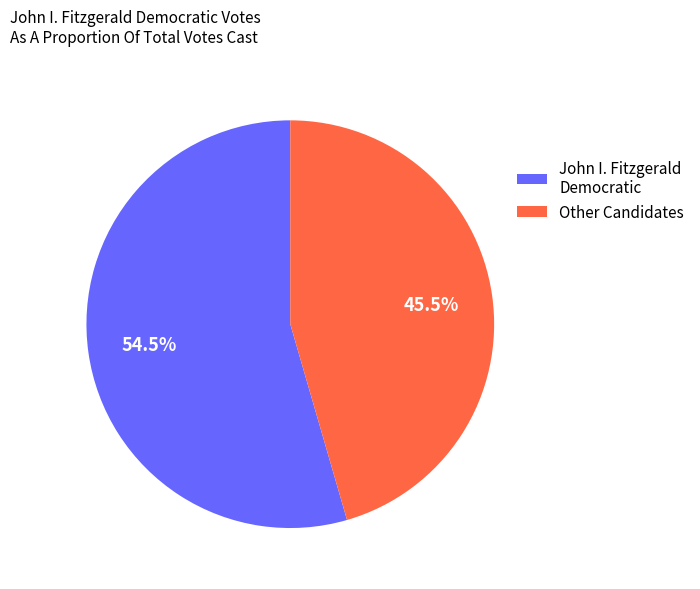

How many segments does this pie chart have?

2